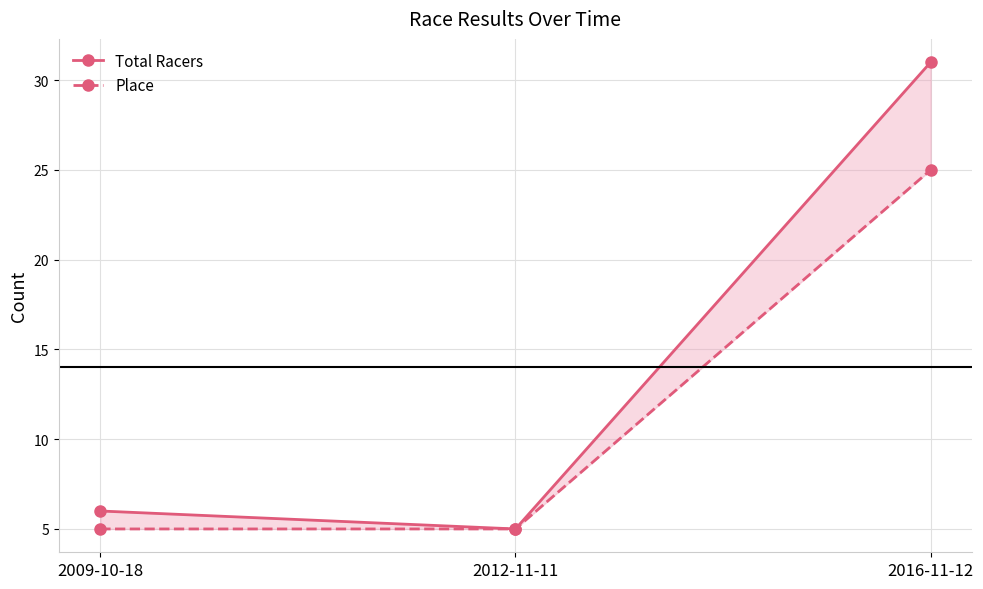

How many values in the Total Racers series exceed 6?

1